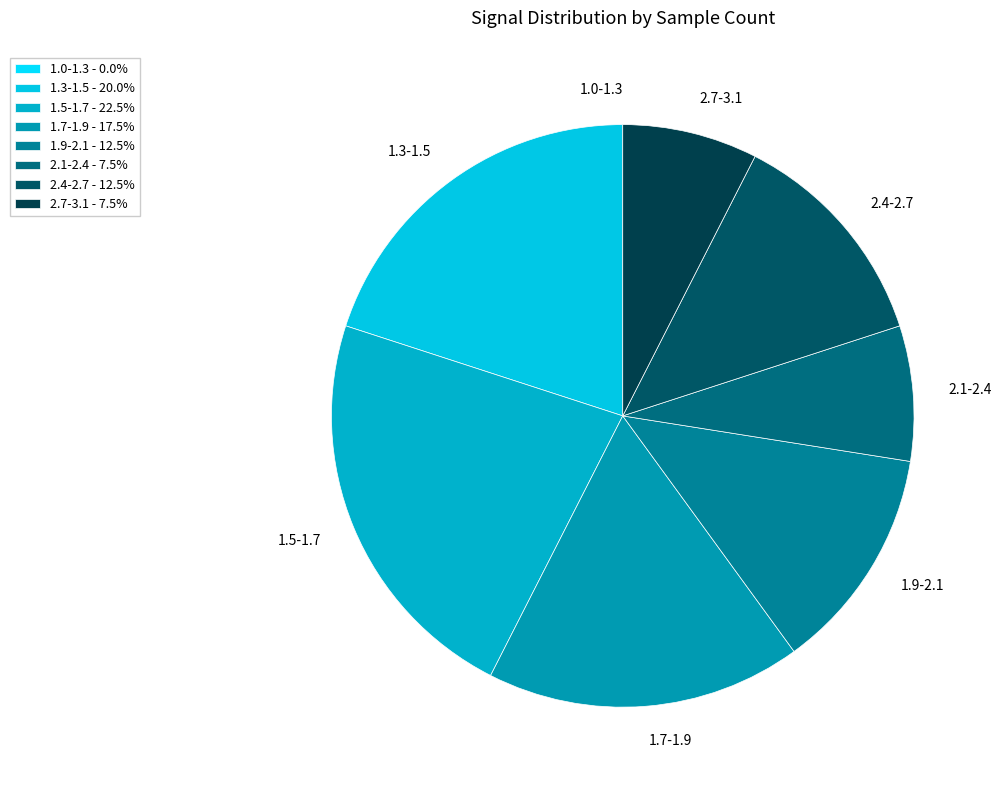

Is the sum of 1.7-1.9 and 1.9-2.1 greater than half?

No